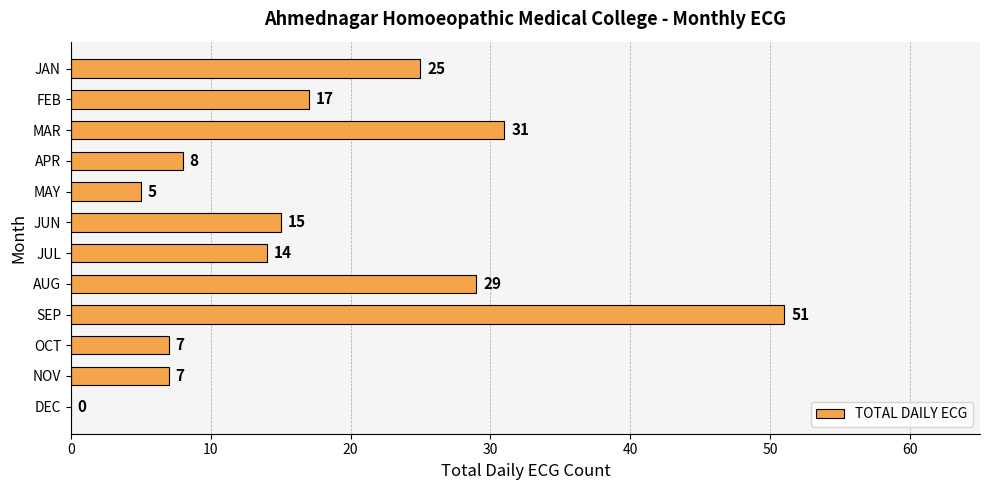

What is the sum of all values?

209